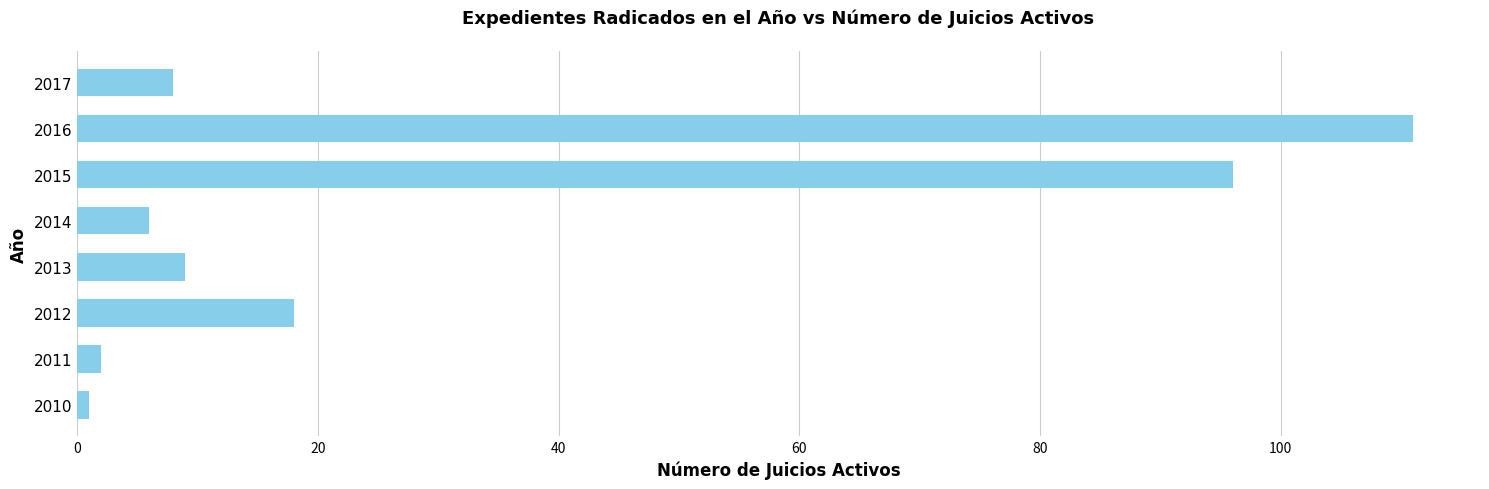

Where is the data nearest to the value 56?

2012